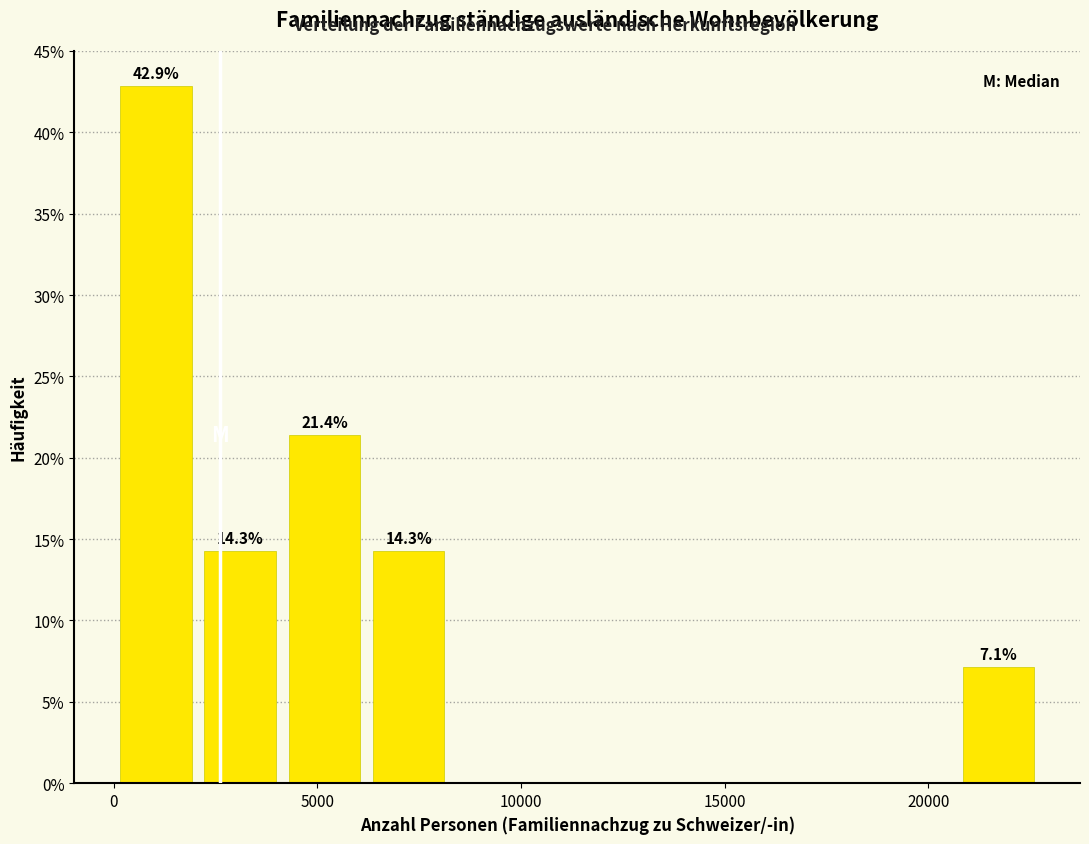

Which range on the x-axis has the tallest bar?

0 to 2000